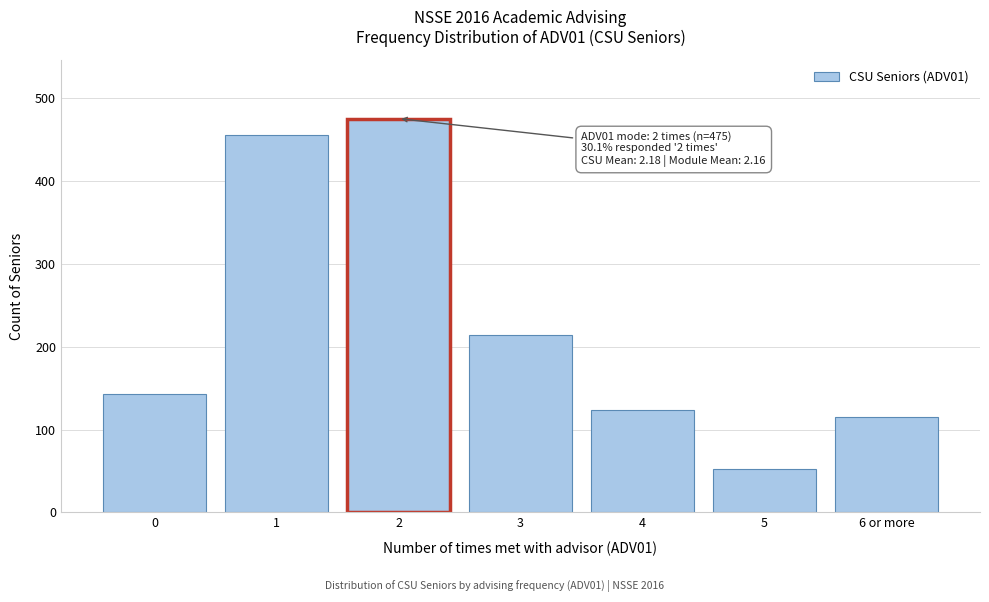

Reading right to left, what are all the values shown in this chart?

115	52	124	214	475	455	143